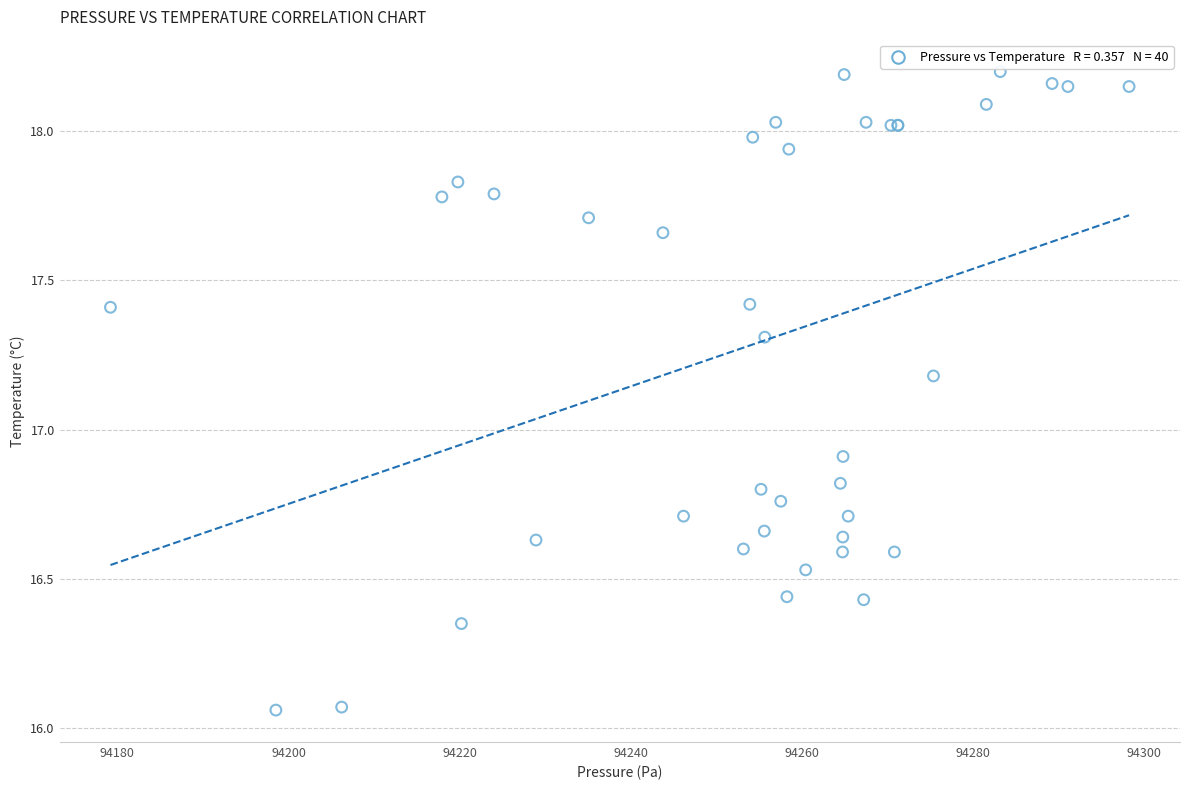

What Y value in the scatter plot is closest to 17?

16.9